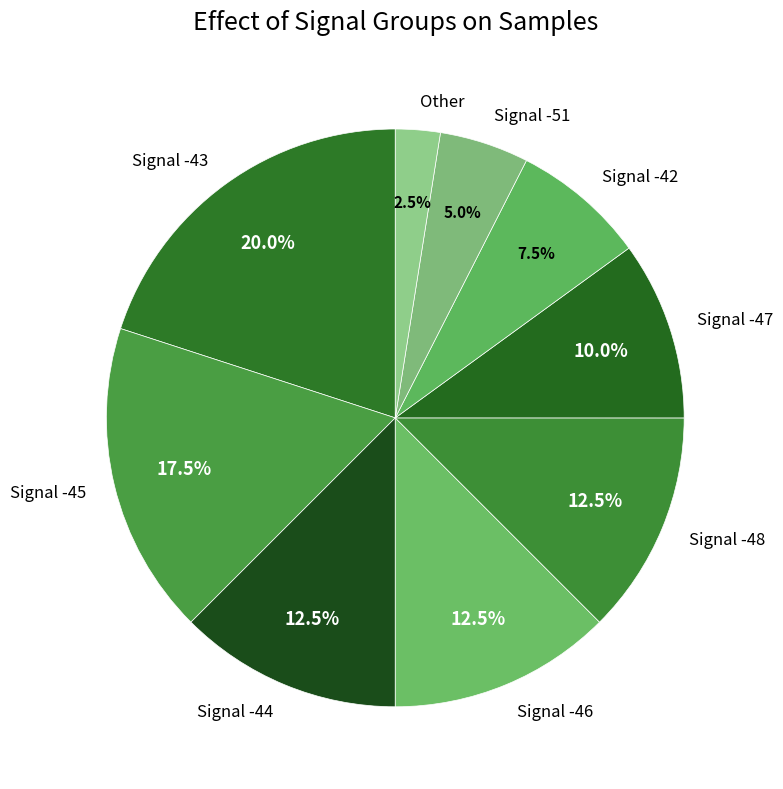

What is the largest slice in the pie chart?

Signal -43